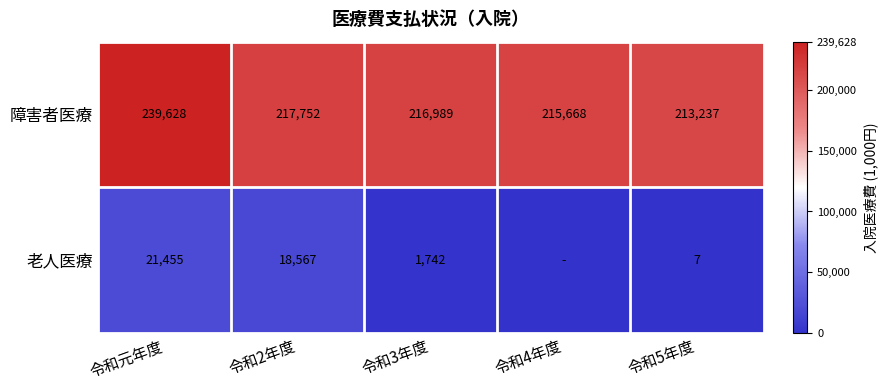

How many values in the 障害者医療 series are below 216989?

2